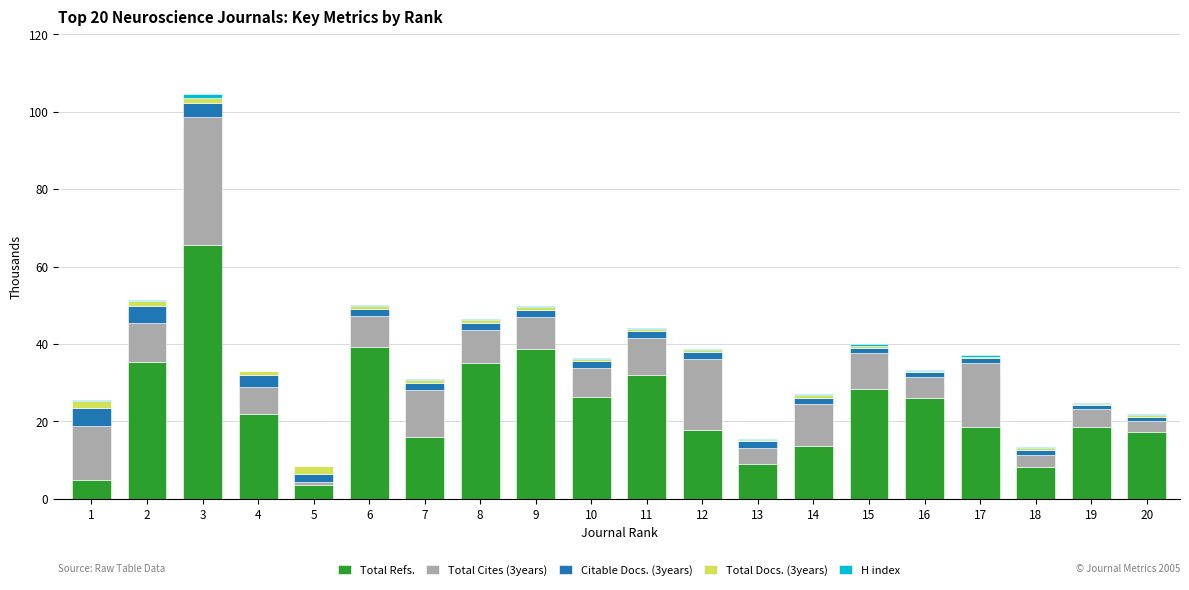

Which category has the highest value in the Total Refs. series?

3